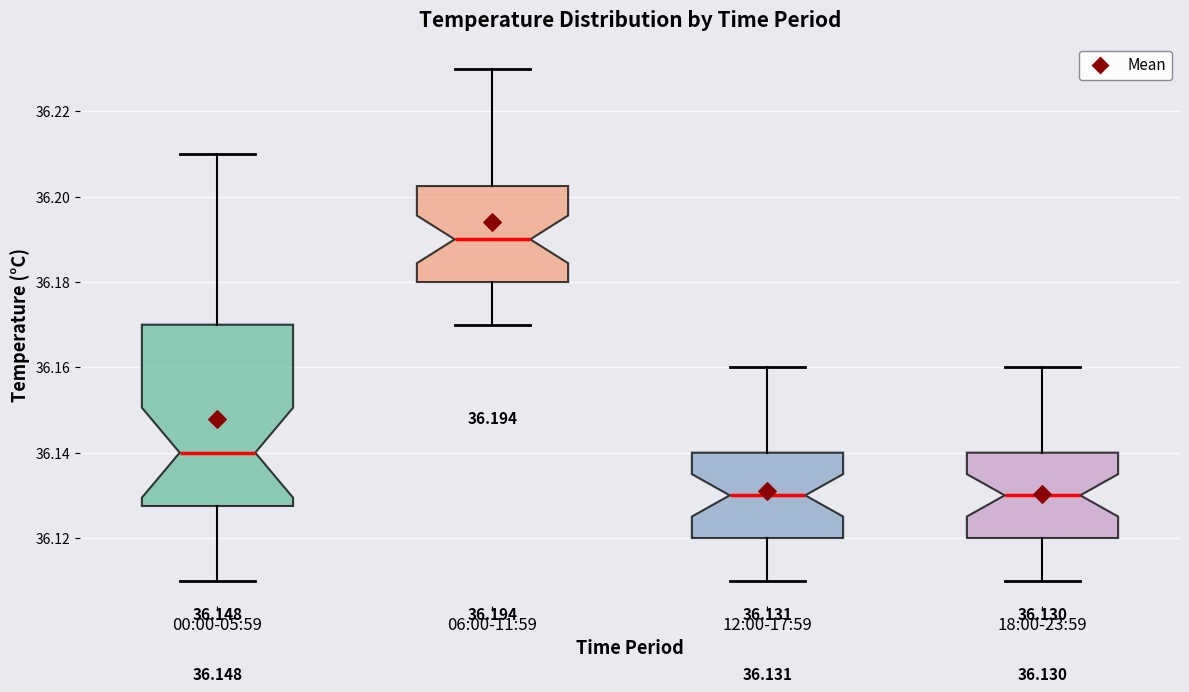

Which box is the tallest, from its lower edge to its upper edge?

00:00-05:59